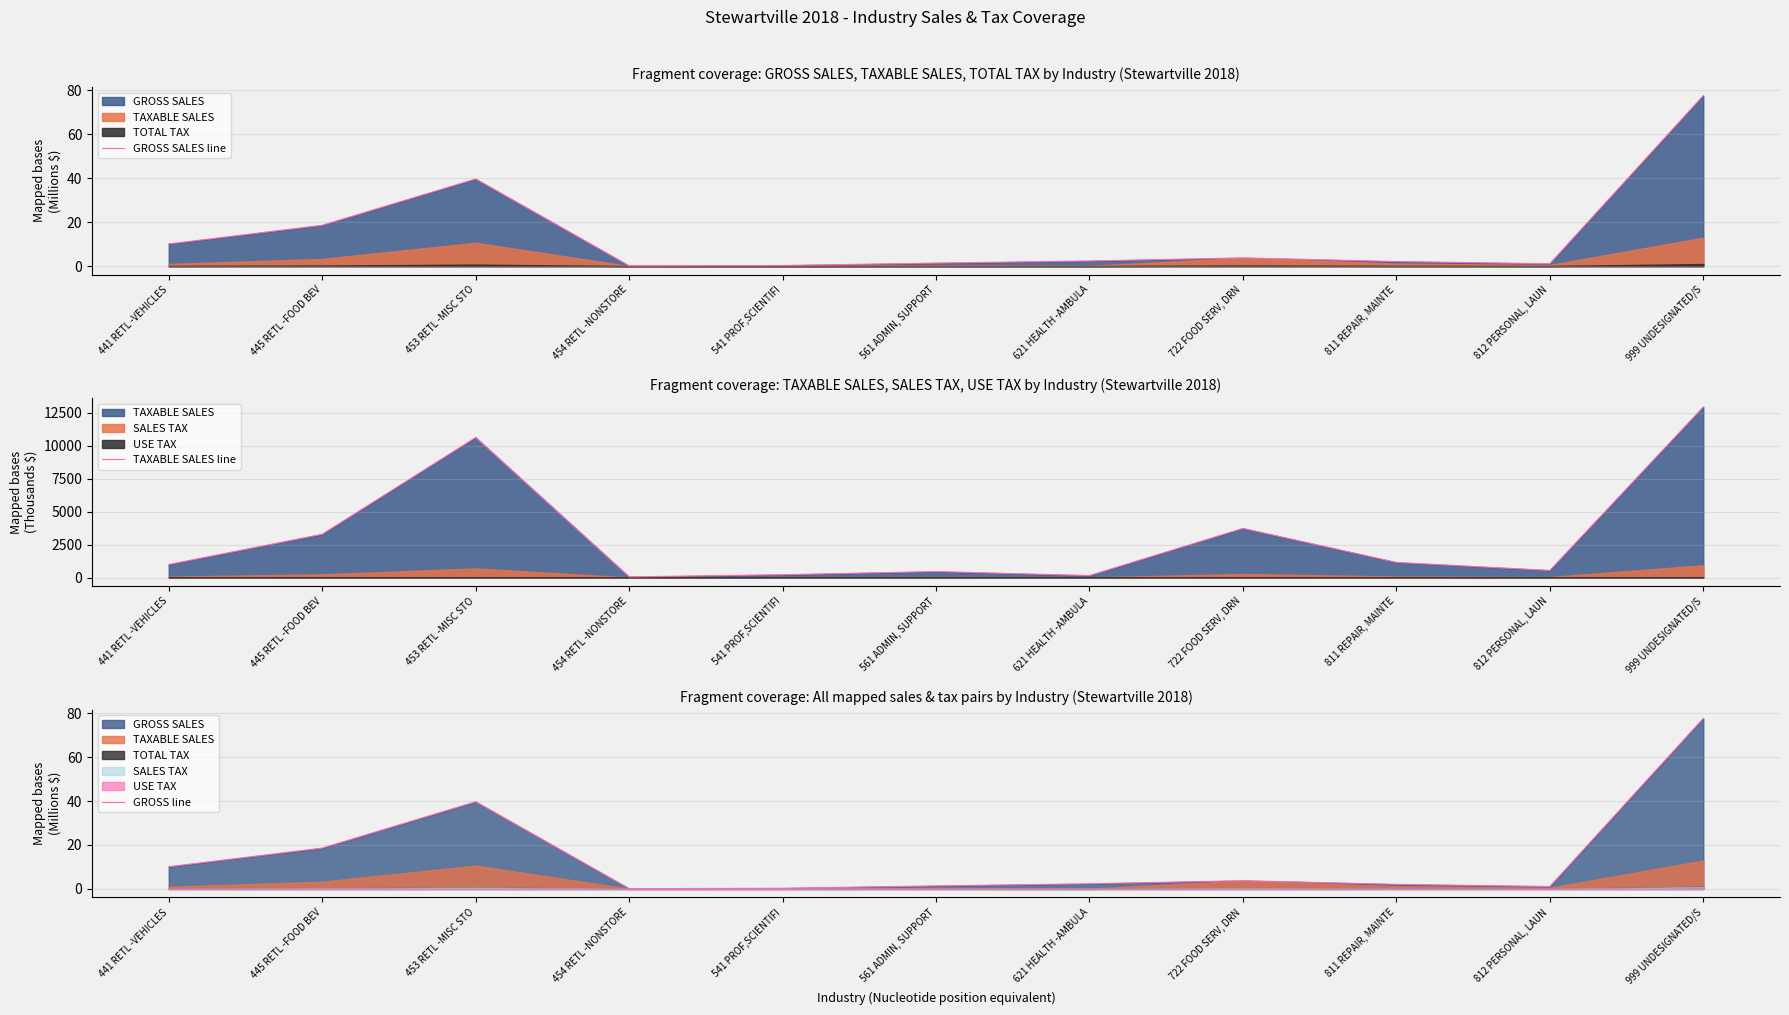

Reading left to right, list all the values displayed in this chart.

GROSS SALES line: 10.1	18.6	39.7	0.1	0.3	1.4	2.3	3.7	2.1	1.1	77.6
TAXABLE SALES line: 988.9	3283.9	10628.5	48.9	213.2	452.3	147.3	3728.2	1145.7	539.1	12942.6
GROSS line: 10.1	18.6	39.7	0.1	0.3	1.4	2.3	3.7	2.1	1.1	77.6